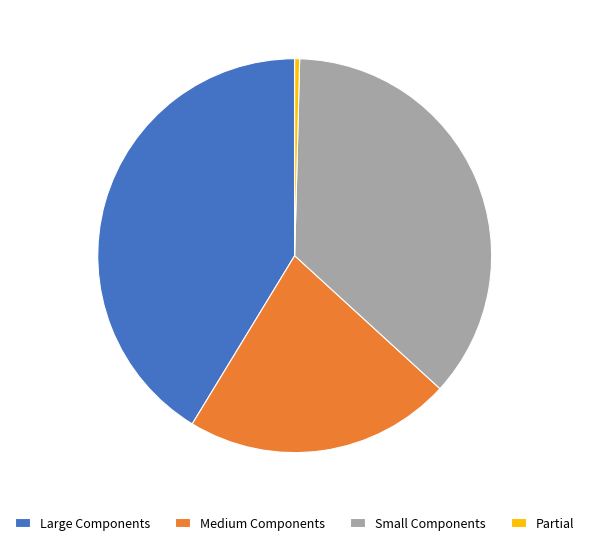

Rank the categories by value from highest to lowest.

Large Components, Small Components, Medium Components, Partial